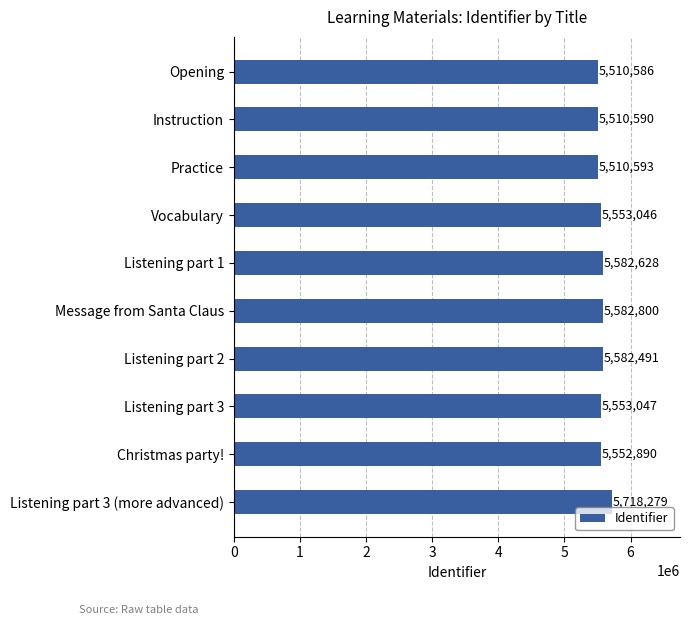

What is the difference between the second highest and minimum values?

72214